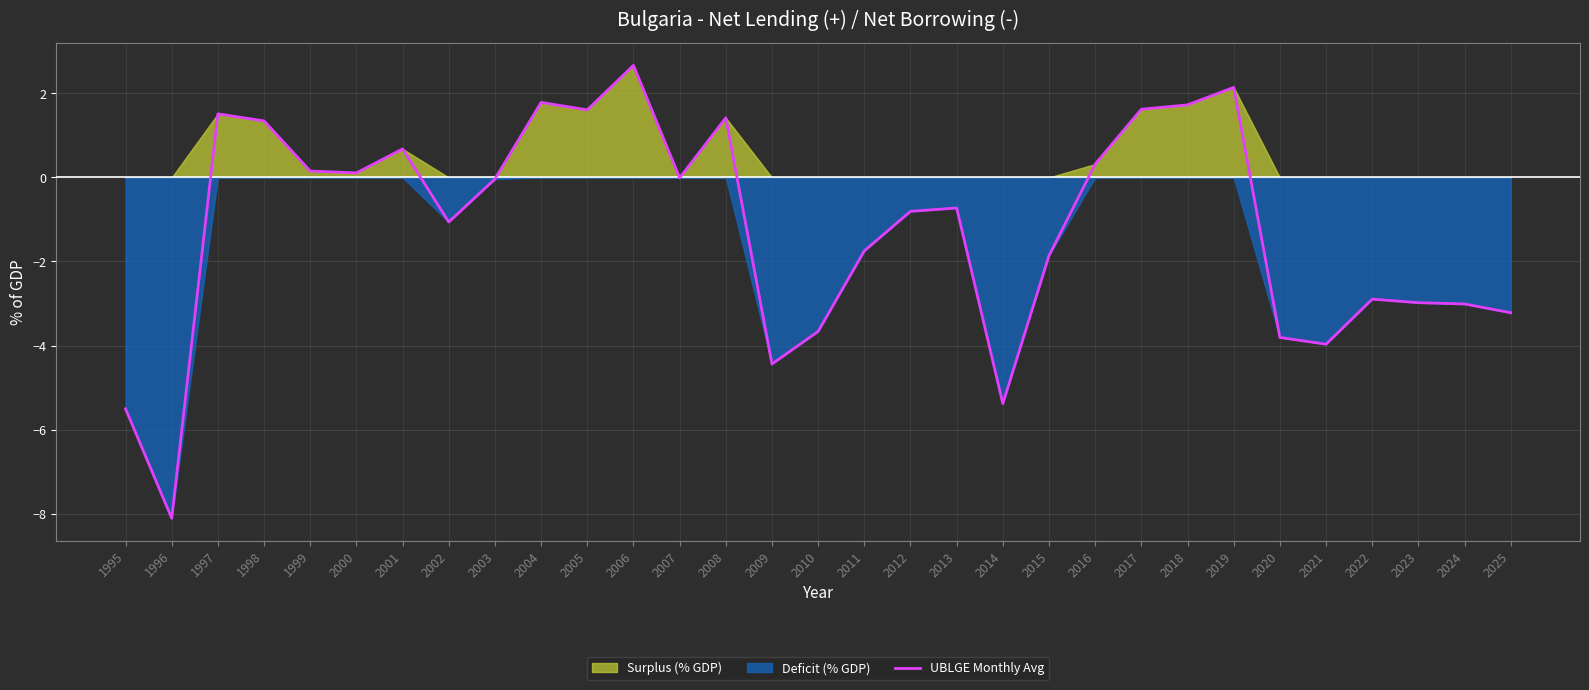

Where is the first local maximum?

1997